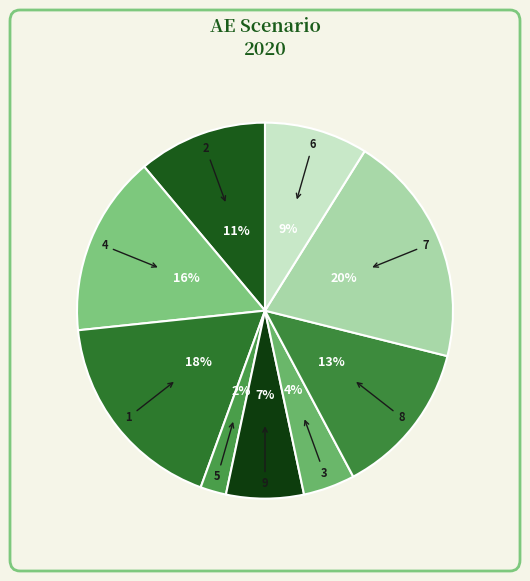

Do 4 and 2 together represent more than half of the pie?

No